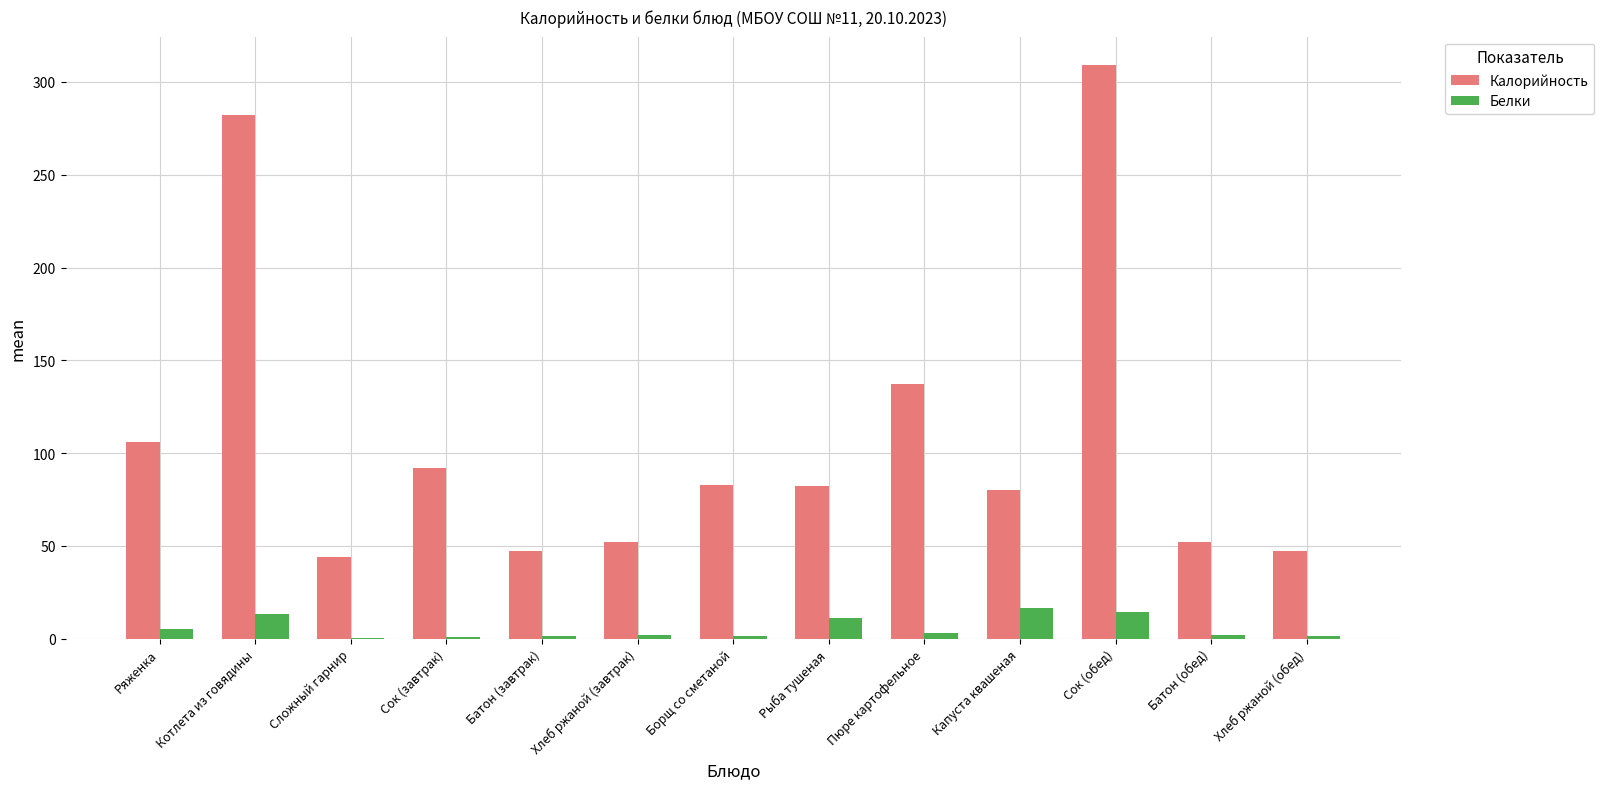

What is the highest value of the Калорийность series?

309.0